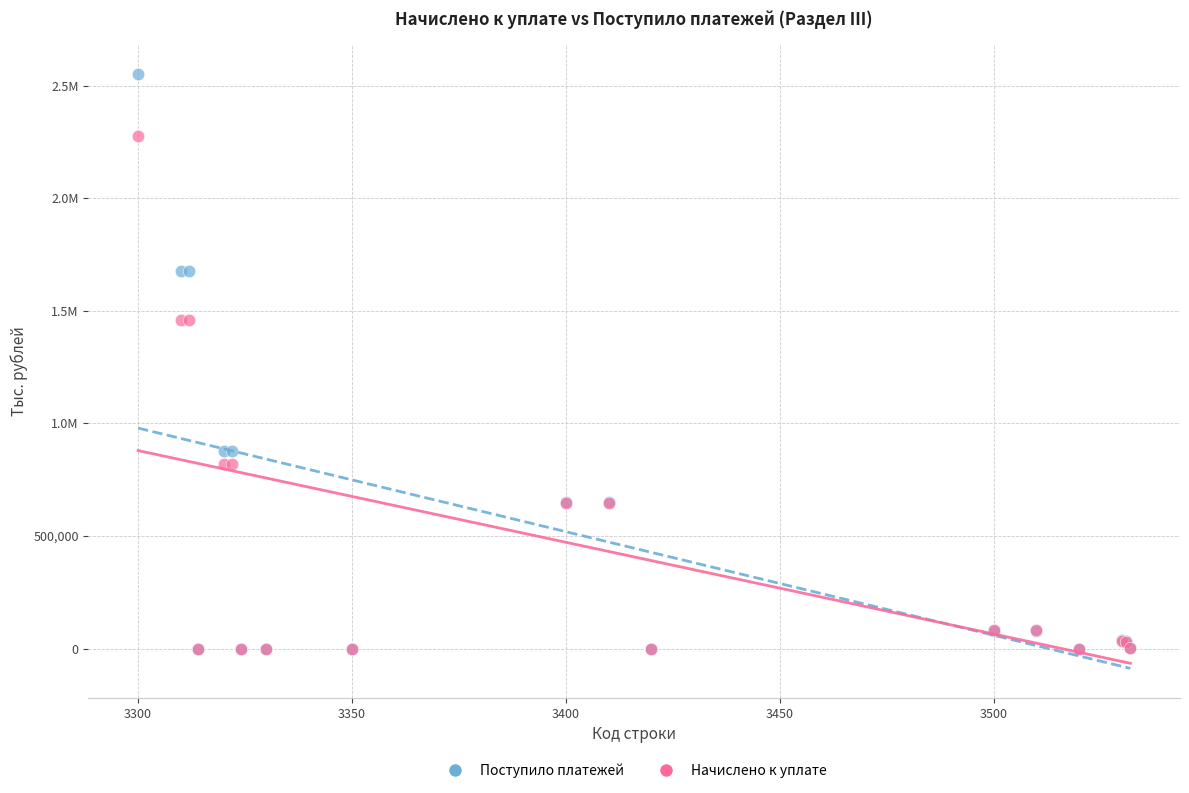

What are all the series names shown in the legend?

Поступило платежей, Начислено к уплате